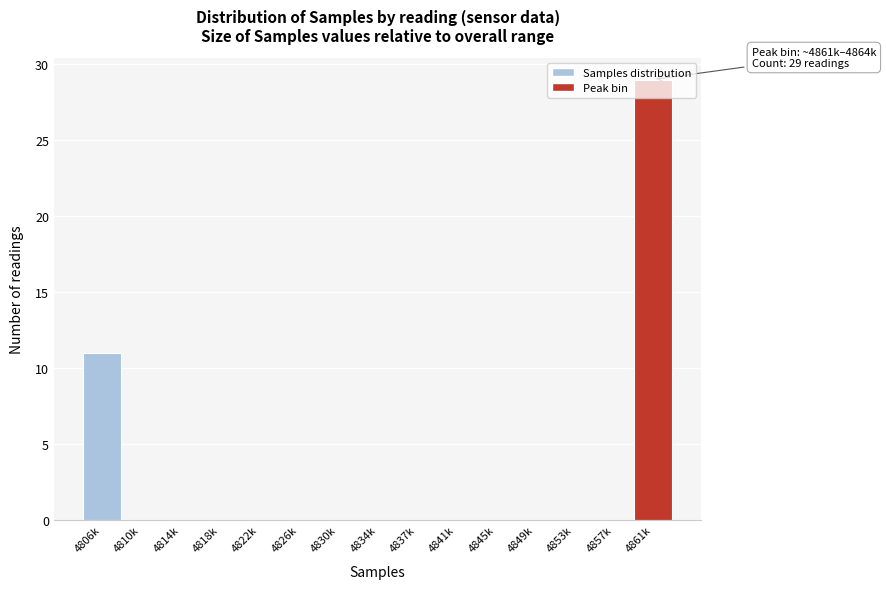

Between 4806k and 4814k, which is larger?

4806k